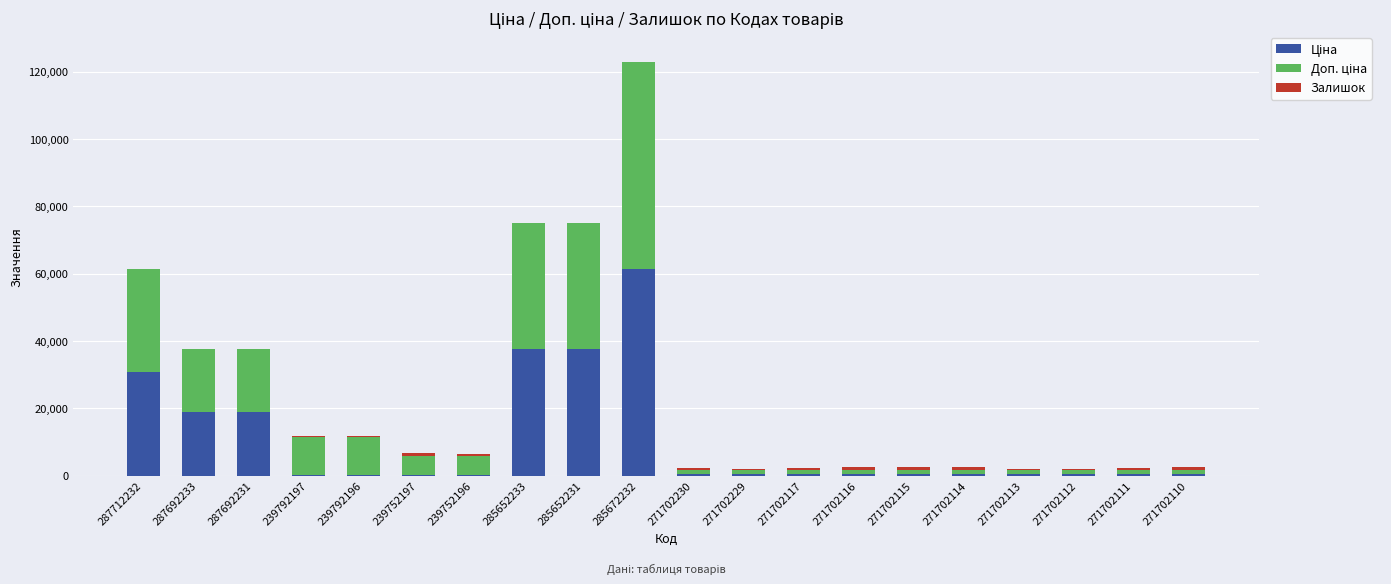

At which category is the sum across all series the highest?

285672232